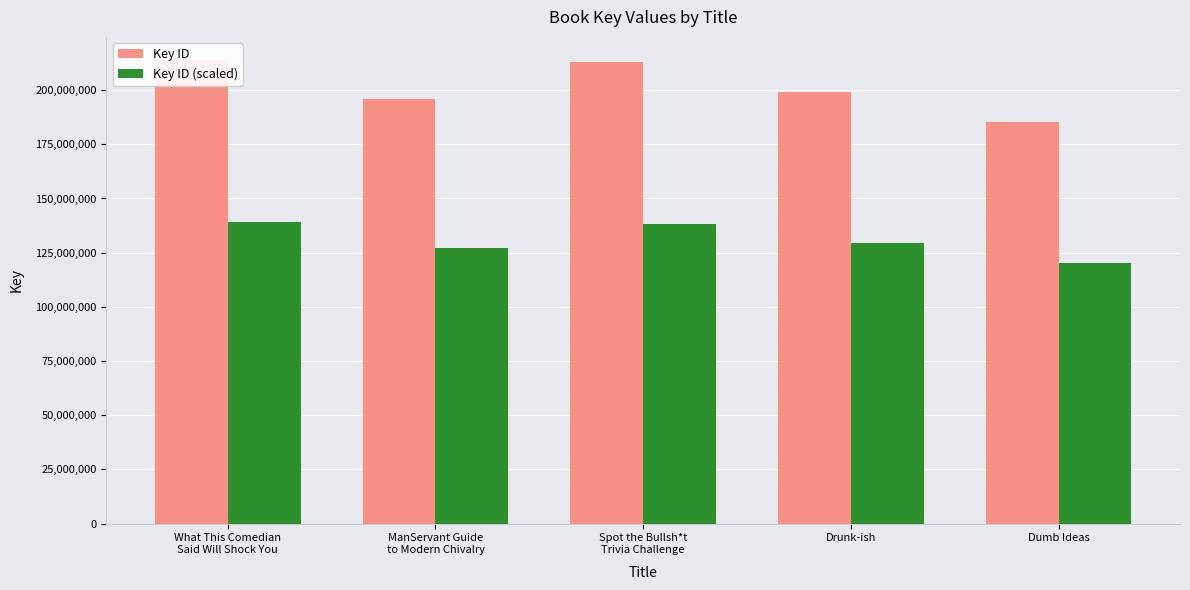

What is the label of the 2nd bar from the left?

ManServant Guide
to Modern Chivalry